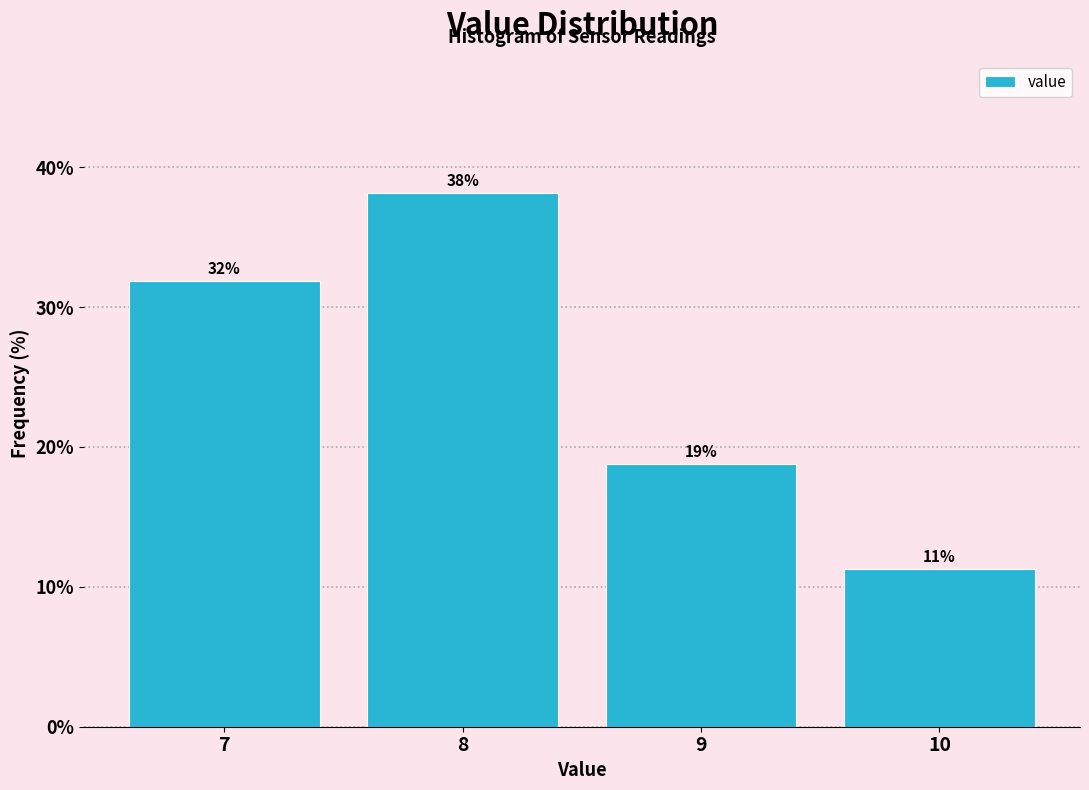

Over which range of the x-axis is the bar tallest?

7.5 to 8.5